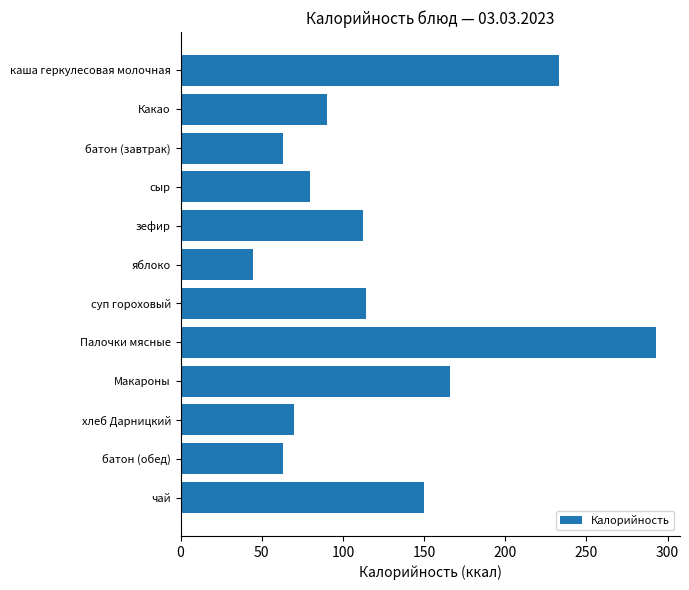

The chart shows a value of 125.3 at Палочки мясные. True or false?

False